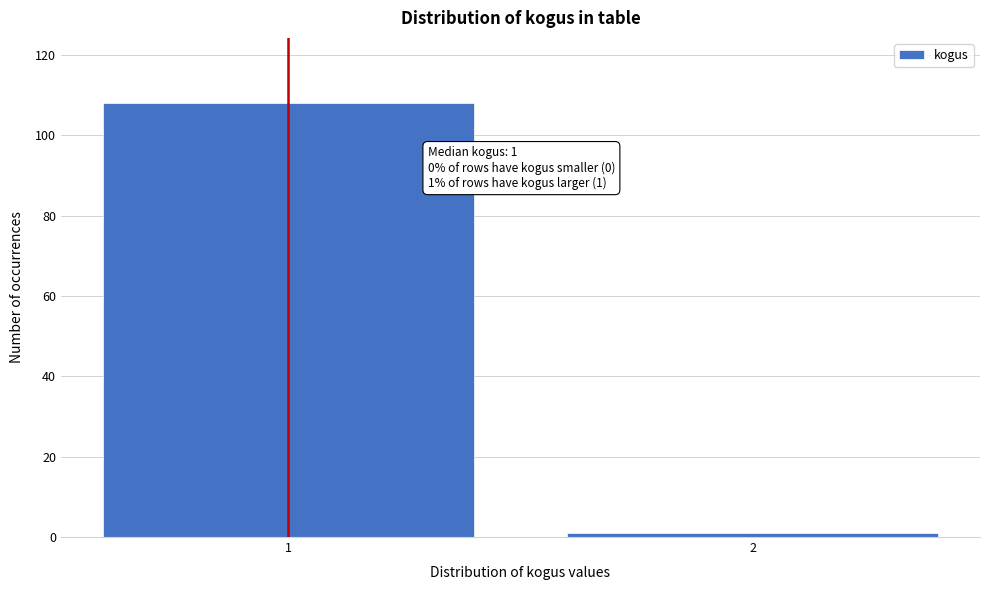

Reading right to left, extract all data points from this chart.

2=1	1=108